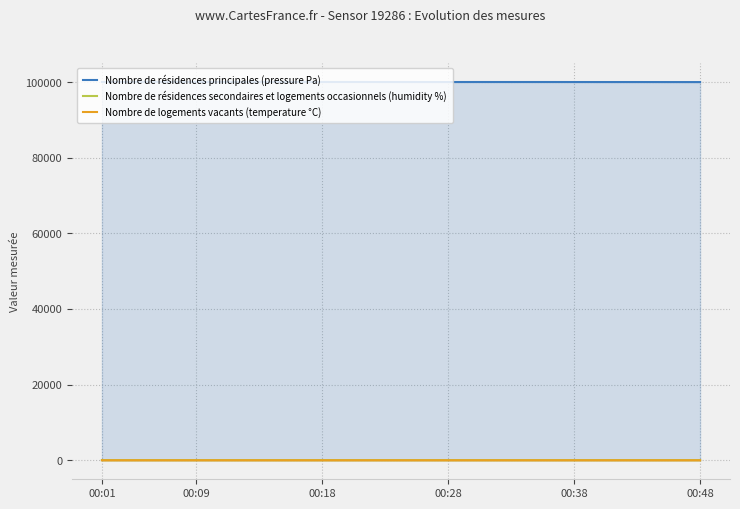

Does the chart have visible grid lines?

Yes